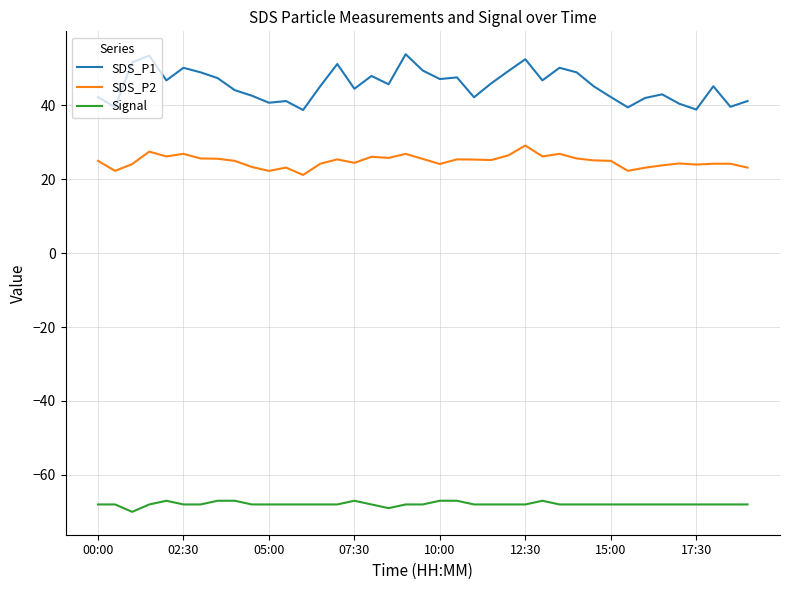

Does the chart display data point markers on the line(s)?

No